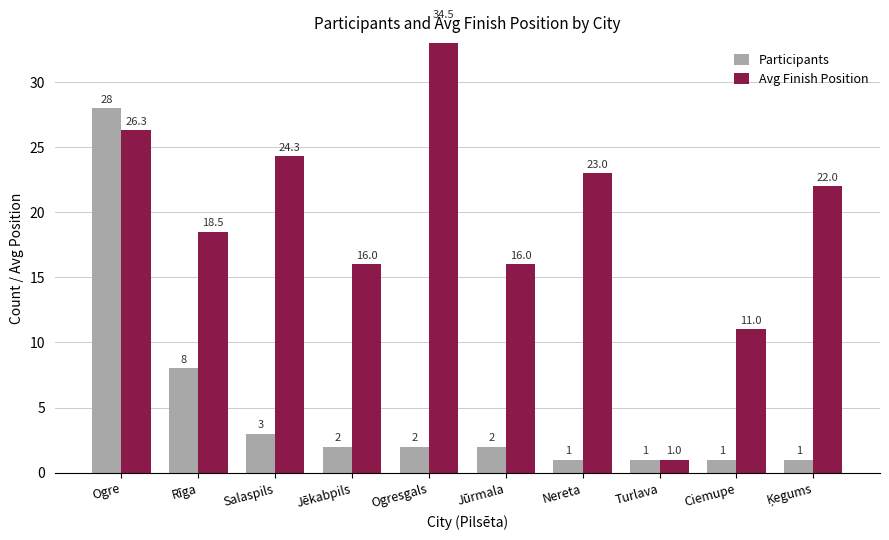

Reading left to right, transcribe all the data shown in this chart.

Participants: 28.0	8.0	3.0	2.0	2.0	2.0	1.0	1.0	1.0	1.0
Avg Finish Position: 26.3	18.5	24.3	16.0	34.5	16.0	23.0	1.0	11.0	22.0